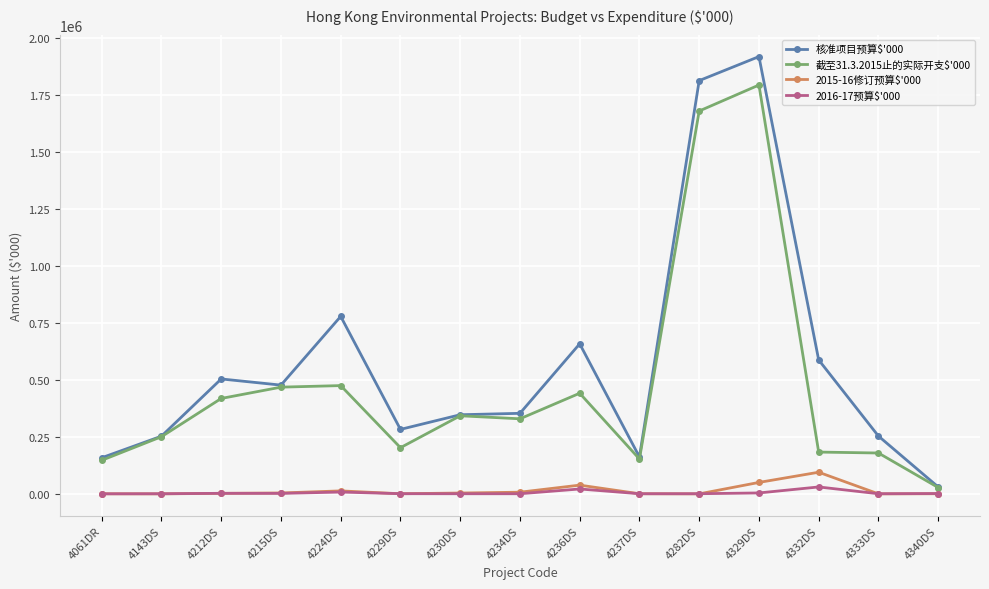

What is the approximate value of 2015-16修订预算$'000 at 4332DS?

95000